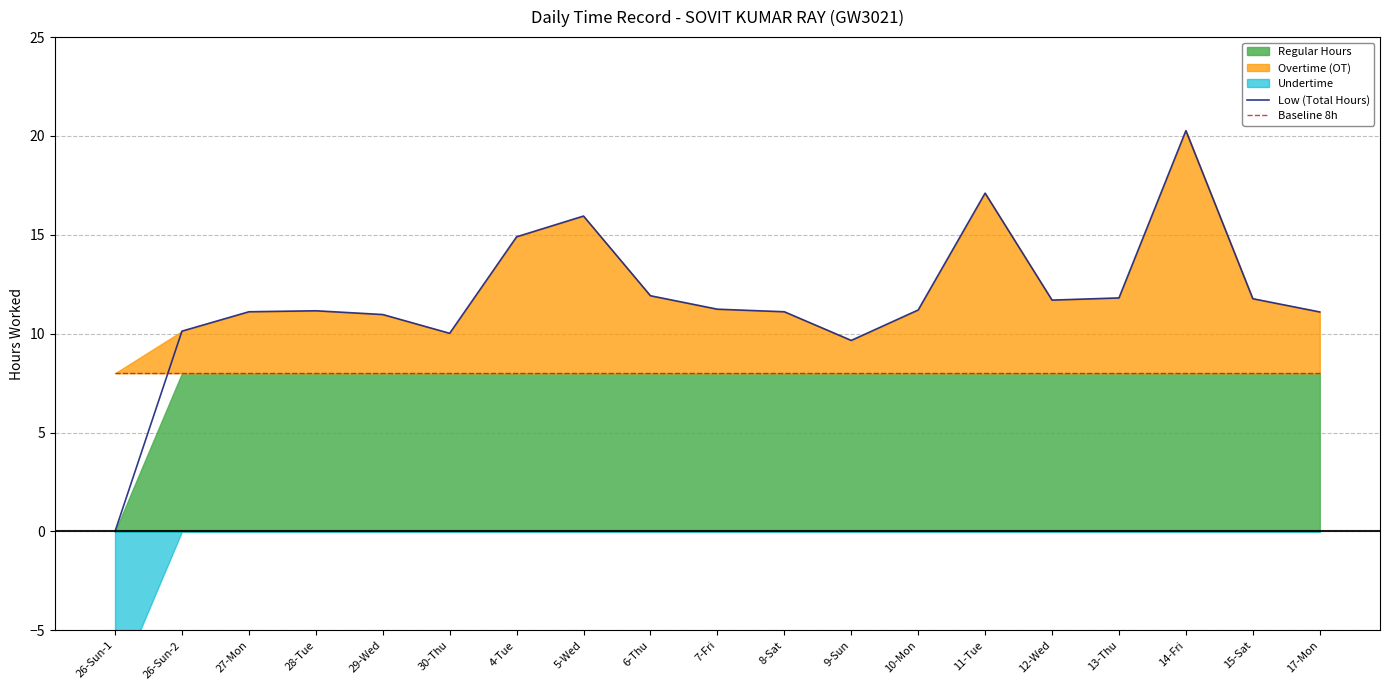

Which series changed the most between 29-Wed and 11-Tue?

Low (Total Hours)